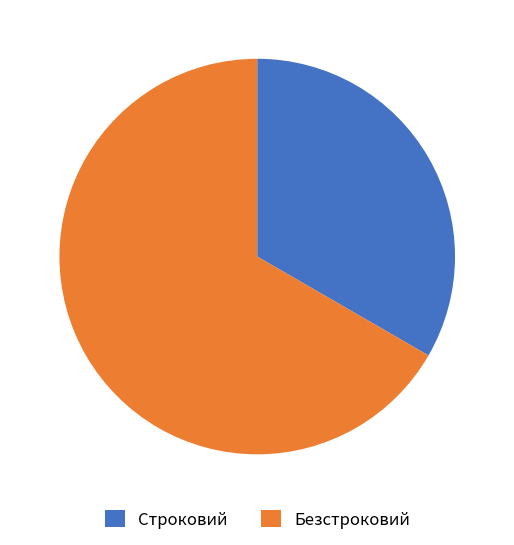

Do Безстроковий and Строковий together represent more than half of the pie?

Yes